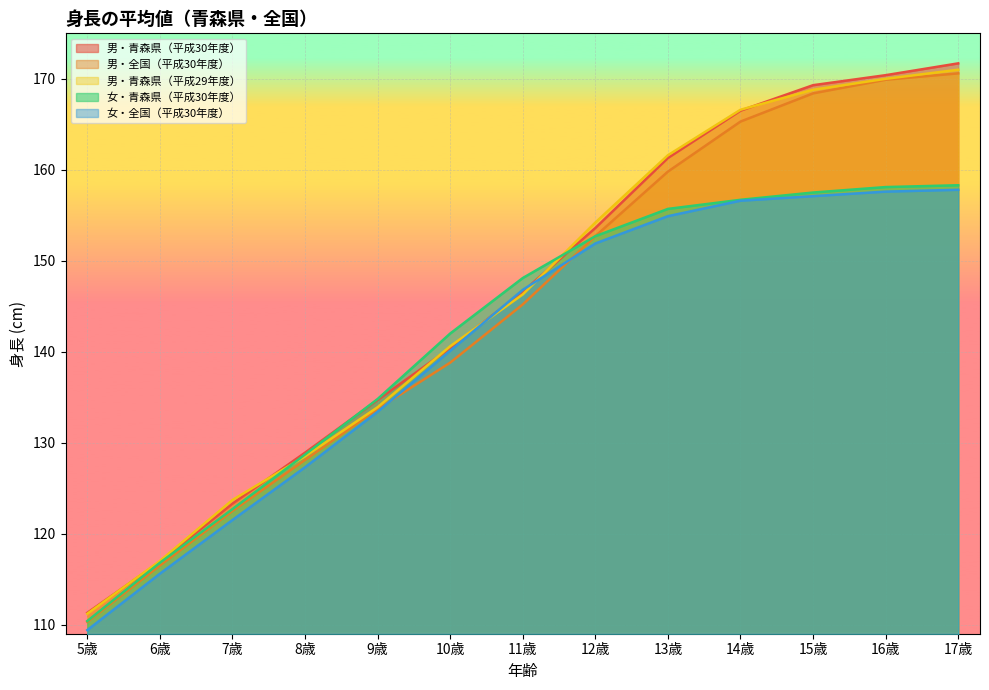

What is the minimum value shown in the chart?

109.4